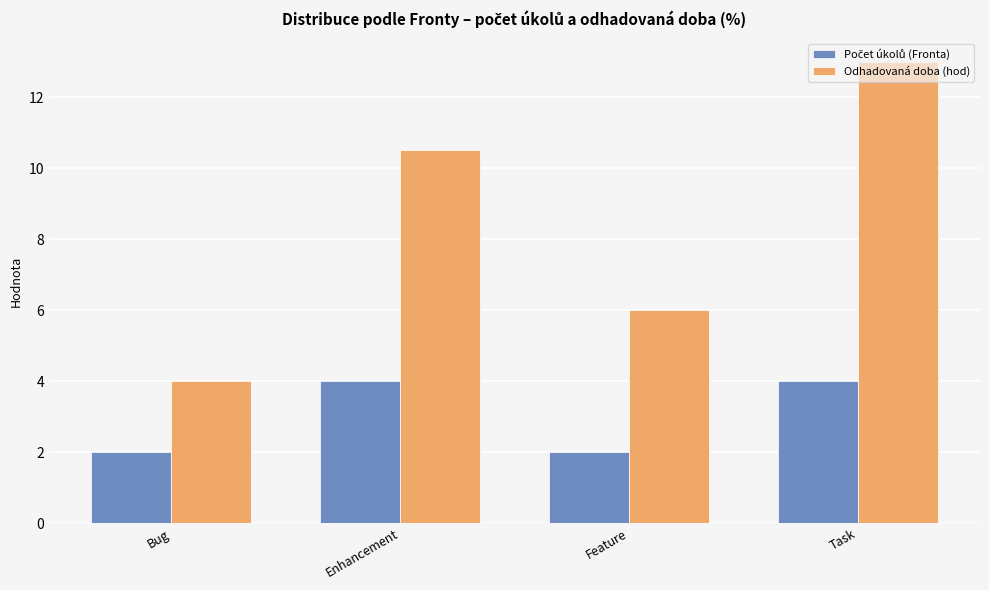

What is the sum of all Odhadovaná doba (hod) values?

33.5